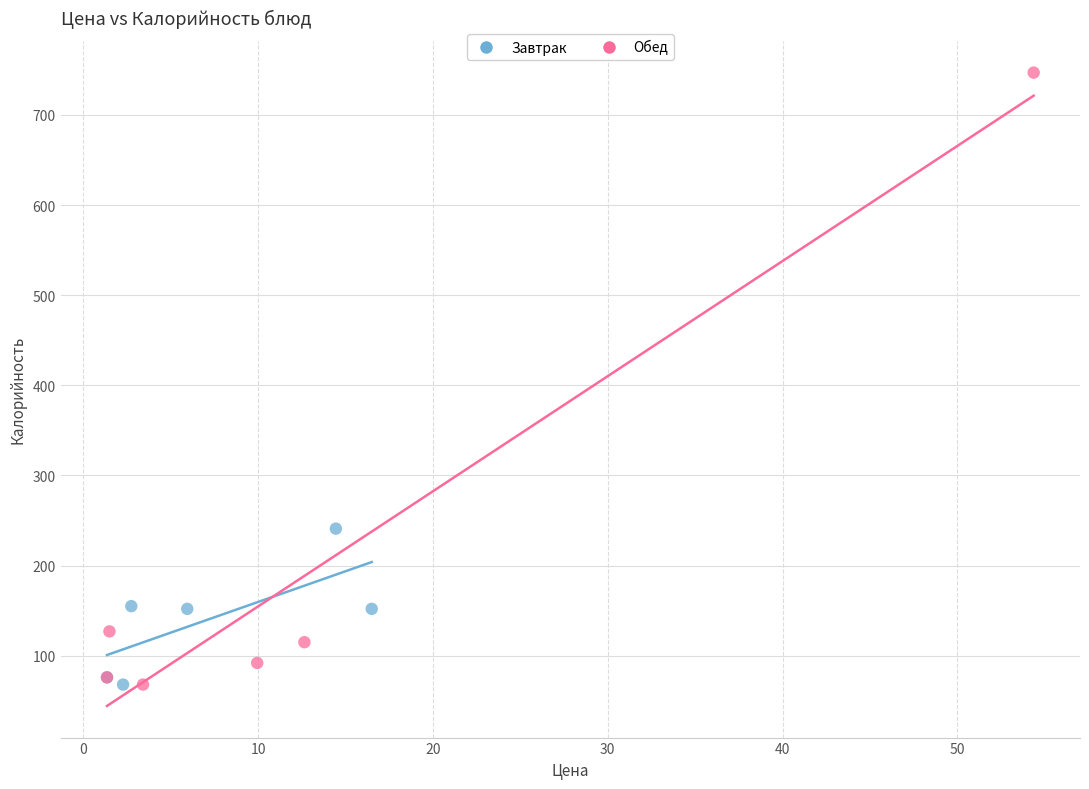

Which series has the largest Y range (max minus min)?

Обед